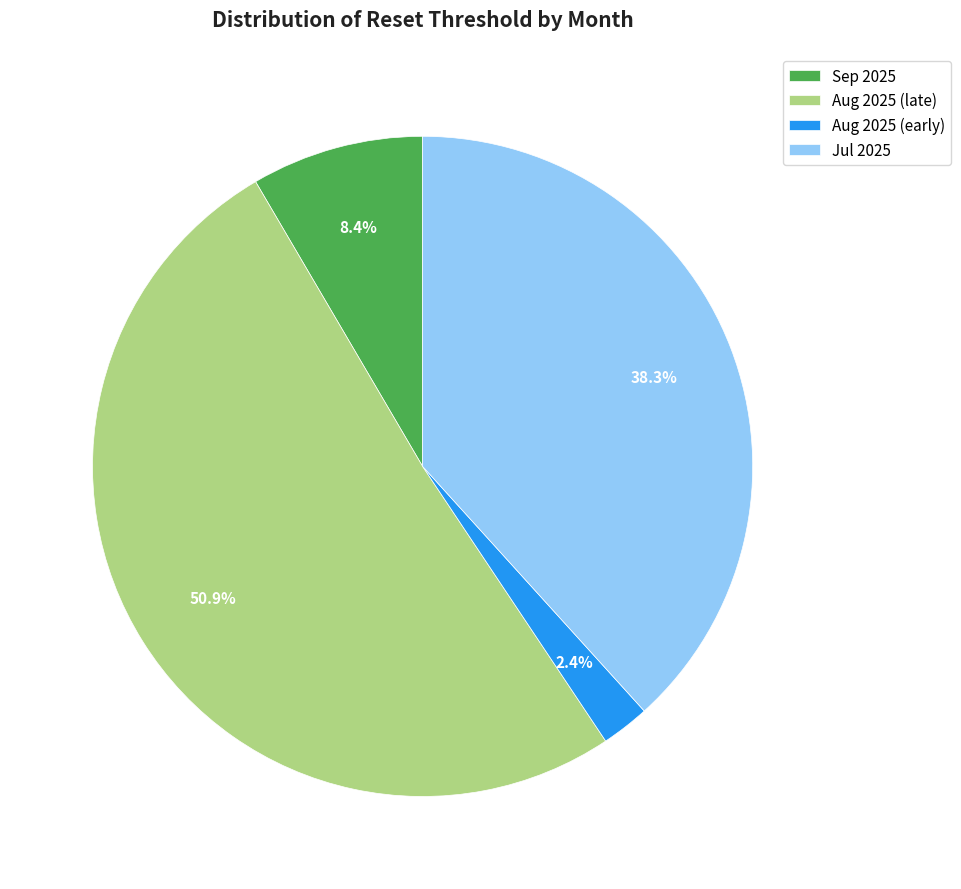

Which has a higher value, Aug 2025 (early) or Sep 2025?

Sep 2025